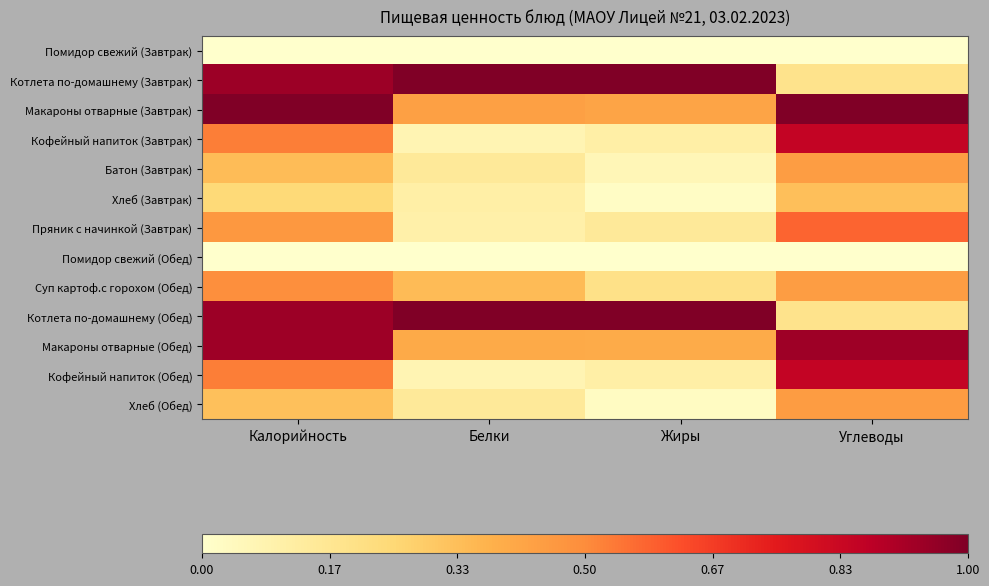

Which label corresponds to the smallest value in the chart?

Калорийность